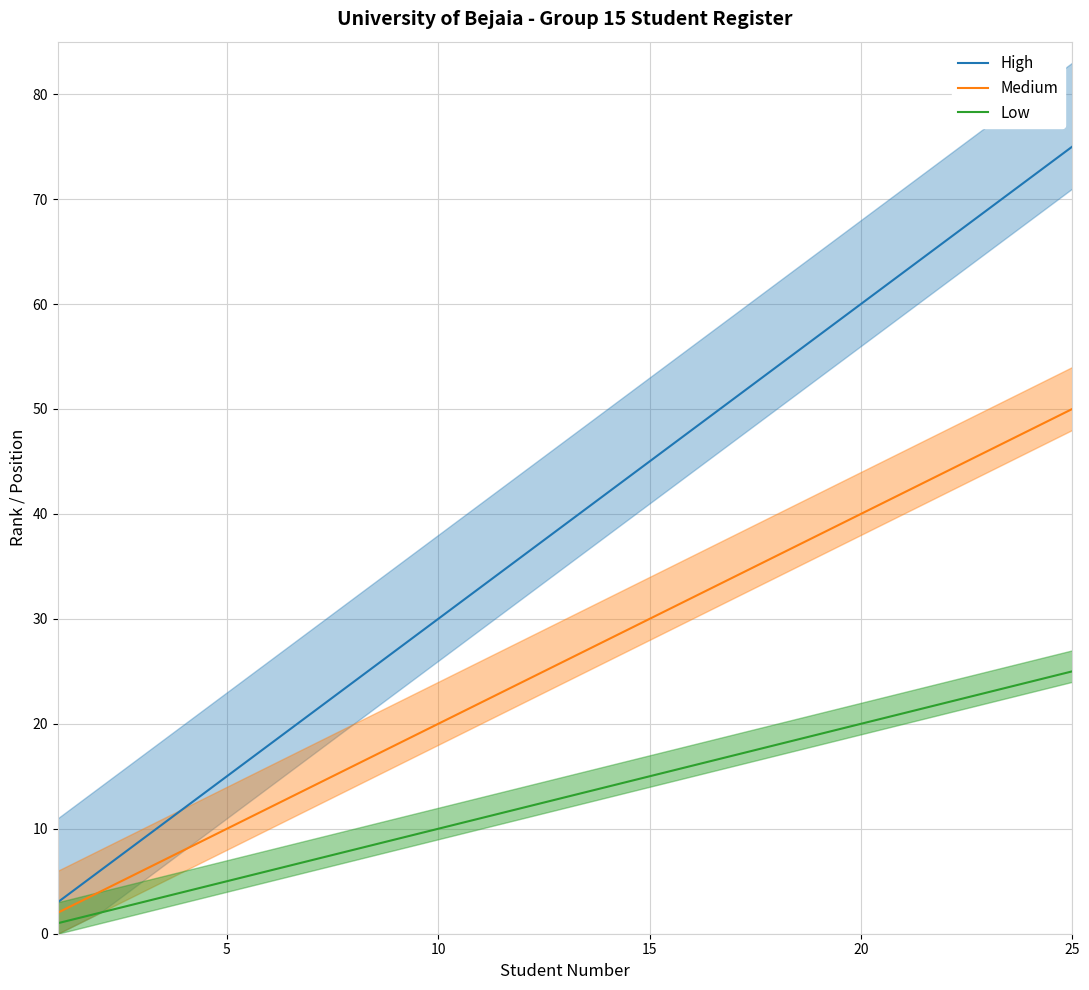

Read the High value at 10, to the nearest 5.

30